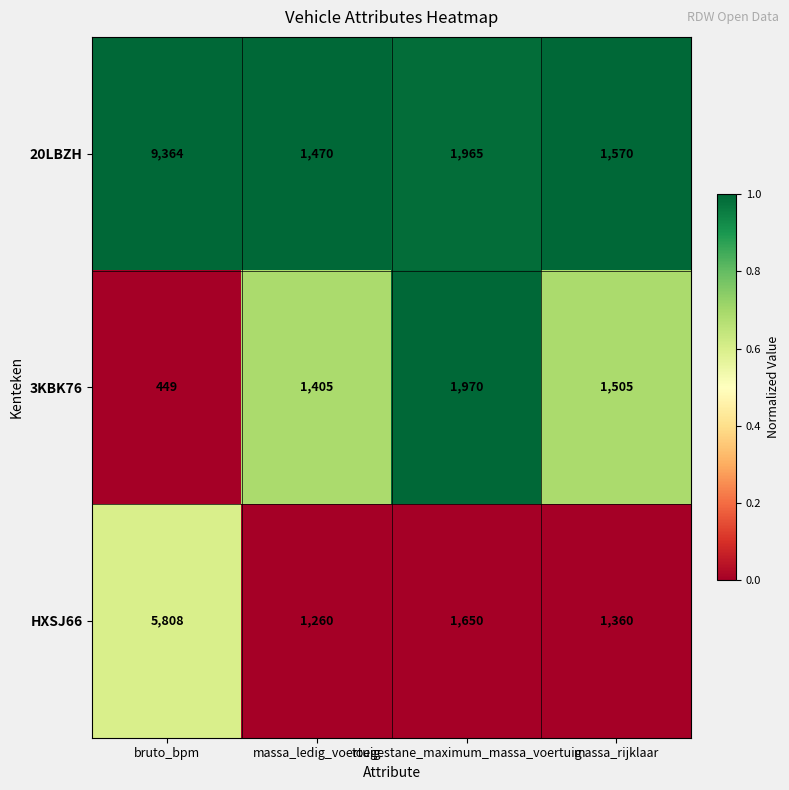

What is the difference between the maximum and minimum values in the HXSJ66 series?

4548